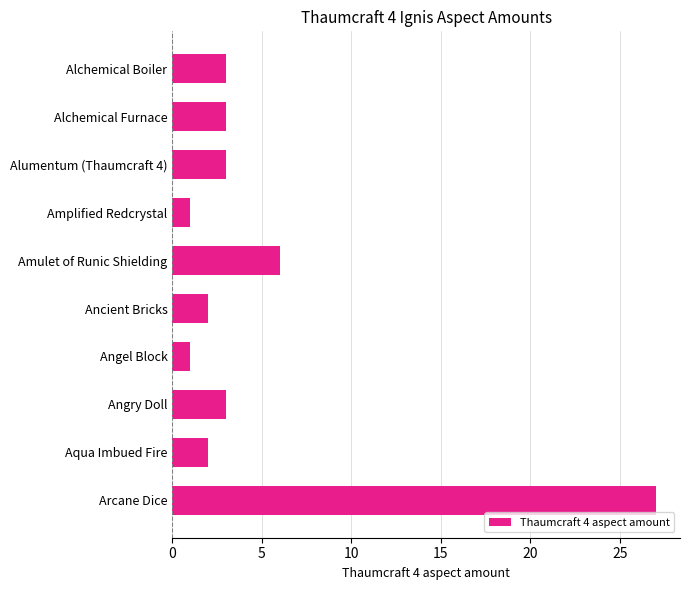

What is the label of the 6th bar from the bottom?

Amulet of Runic Shielding